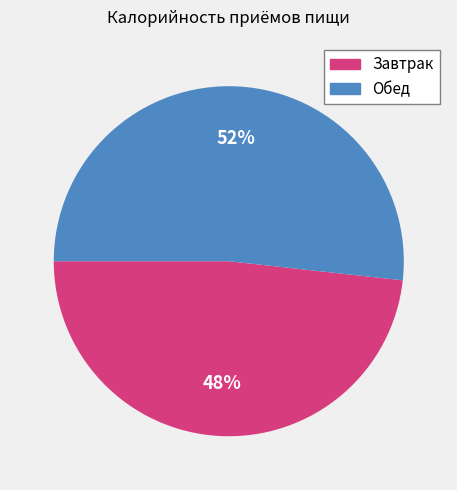

To the nearest percent, what is the combined percentage of Обед and Завтрак?

100%